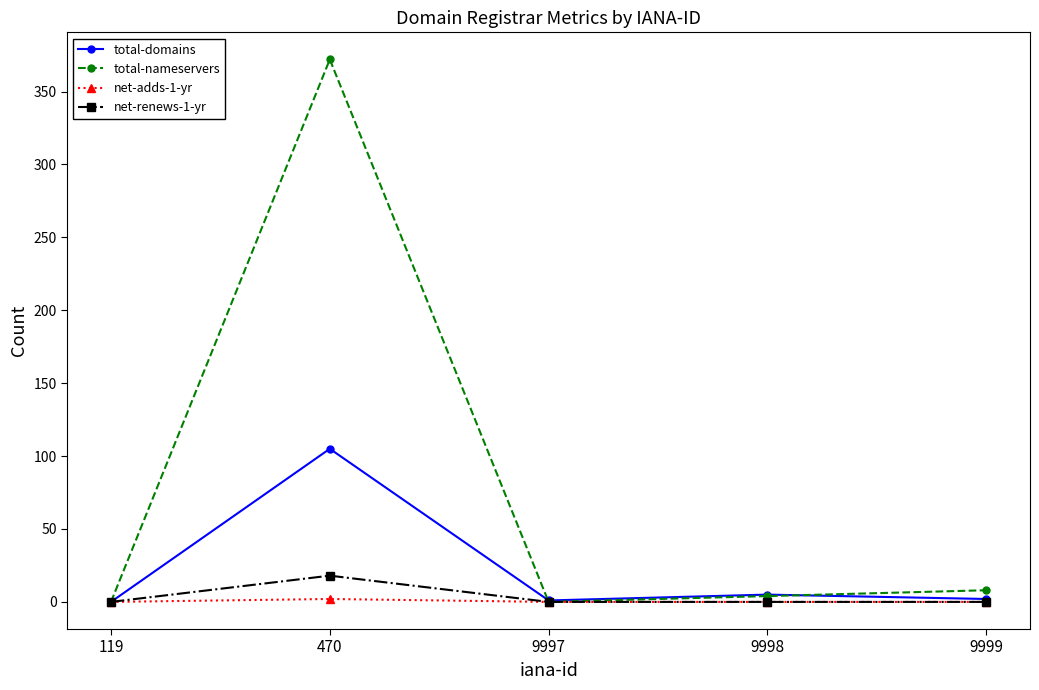

Between 119 and 470, which series saw the biggest shift?

total-nameservers